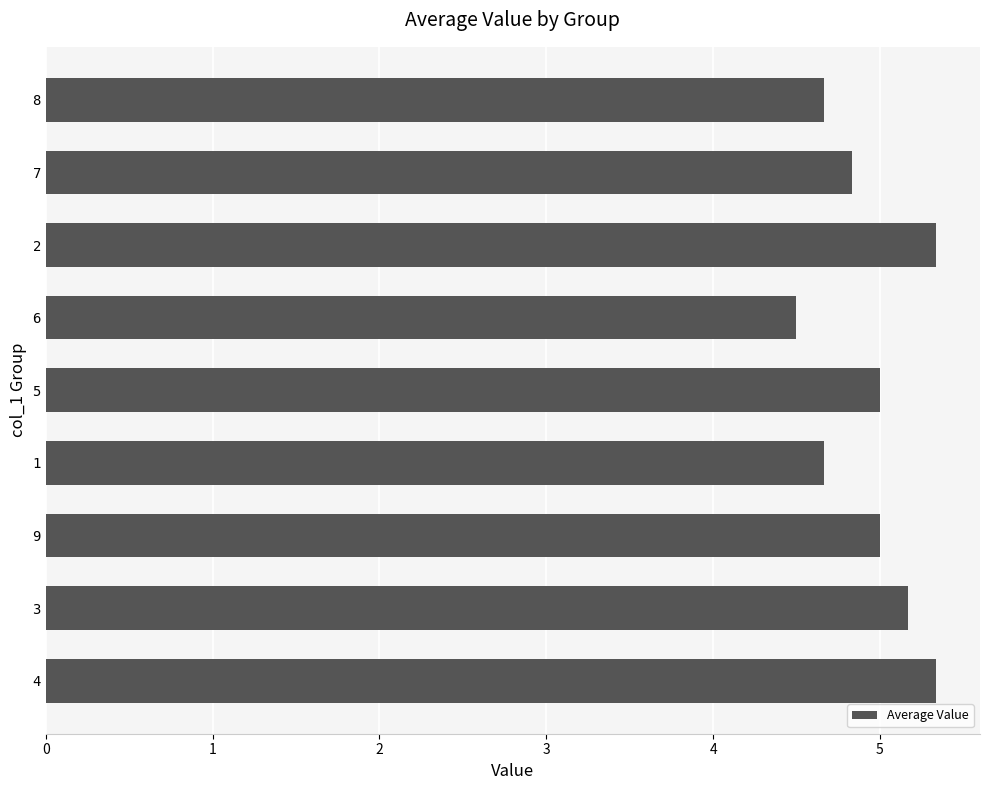

At which label is the value closest to 4?

6